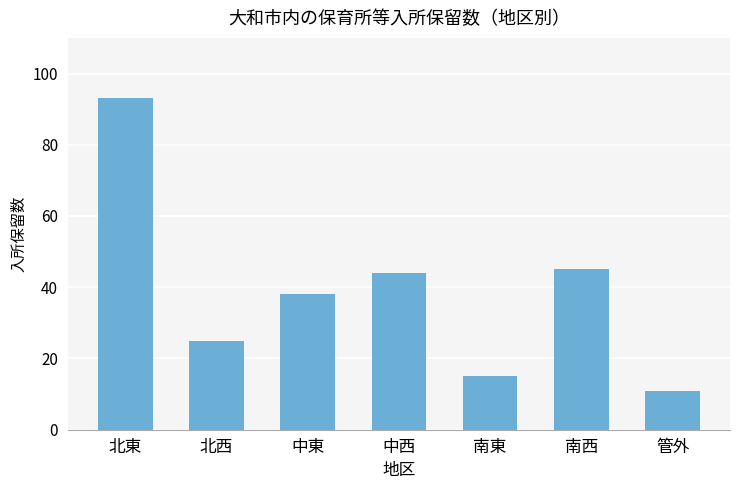

What is the label of the 3rd bar from the right?

南東